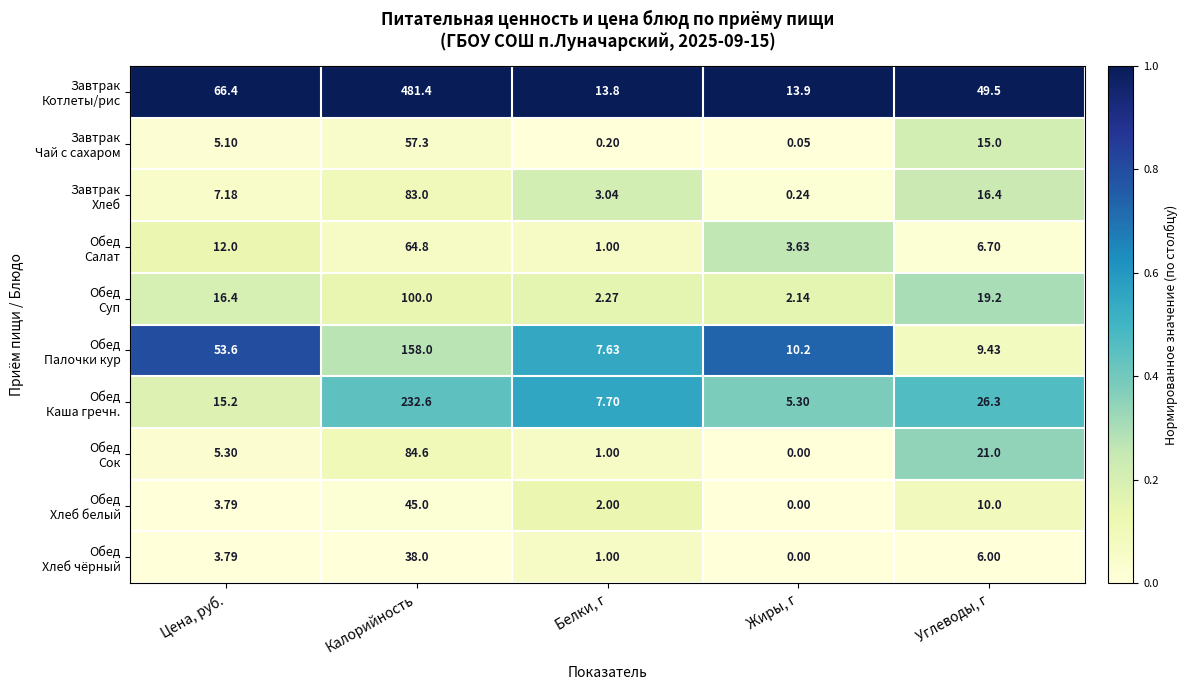

Which label corresponds to the largest value in the chart?

Калорийность